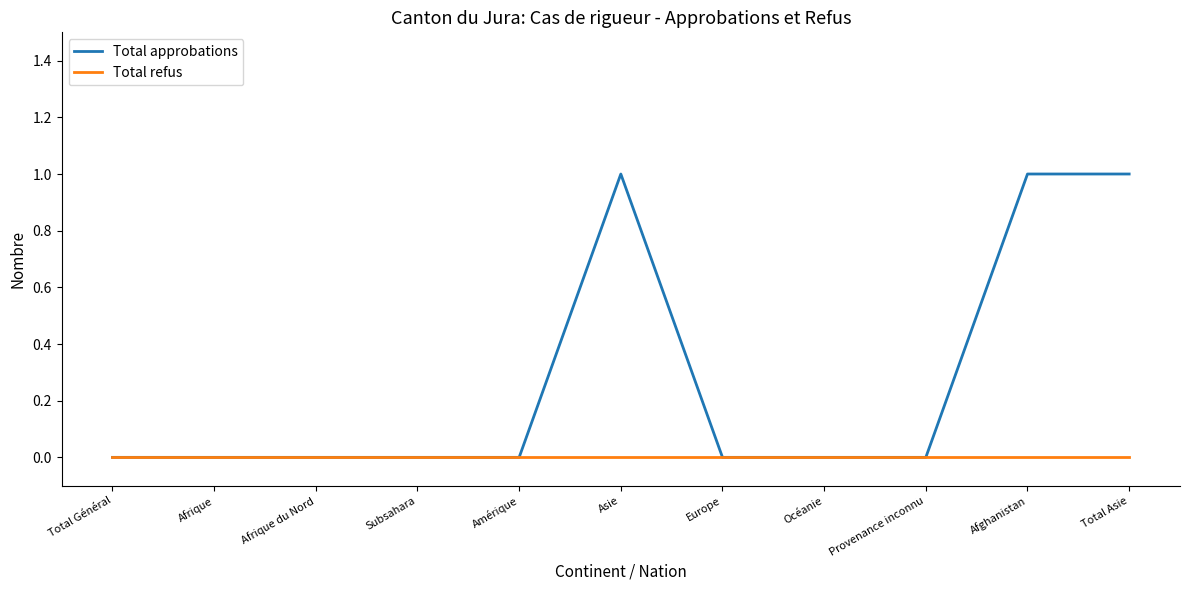

List the series in order of their peak value, lowest first.

Total refus, Total approbations